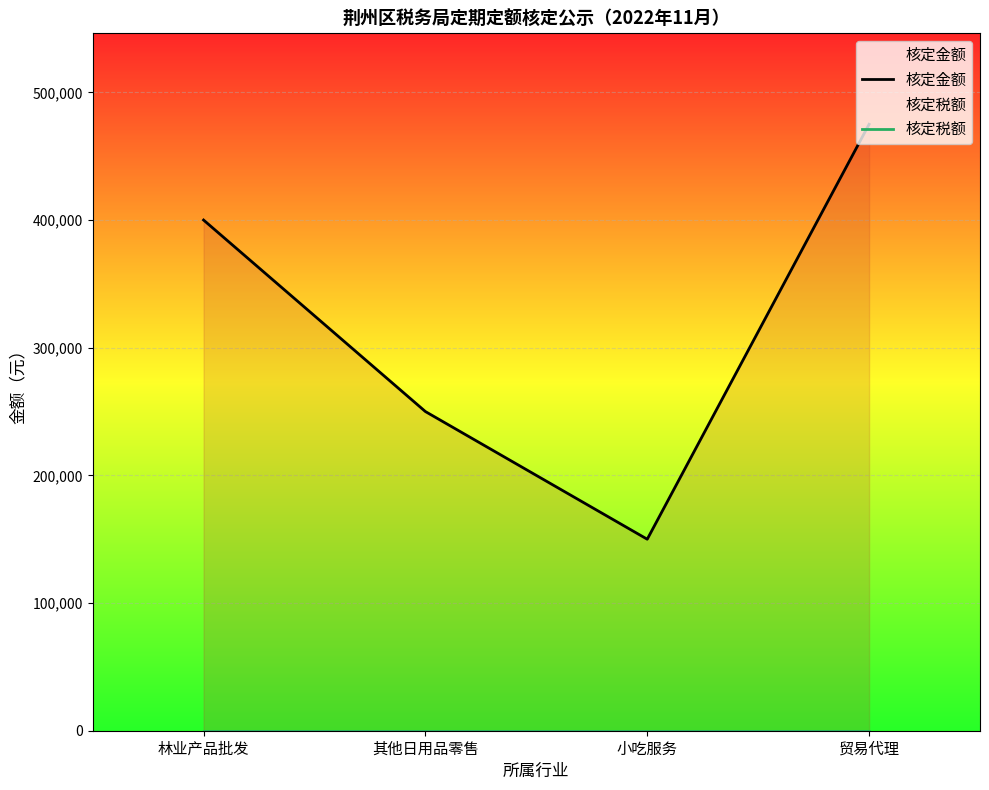

Count the number of categories in the chart.

4